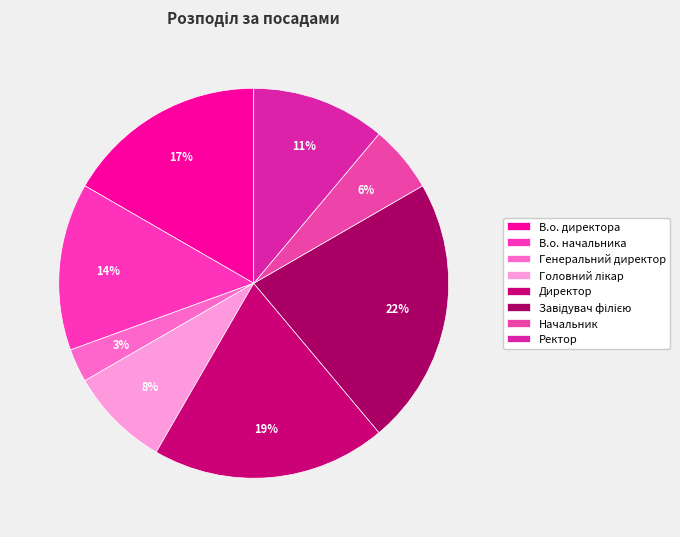

Does any single category account for the majority?

No